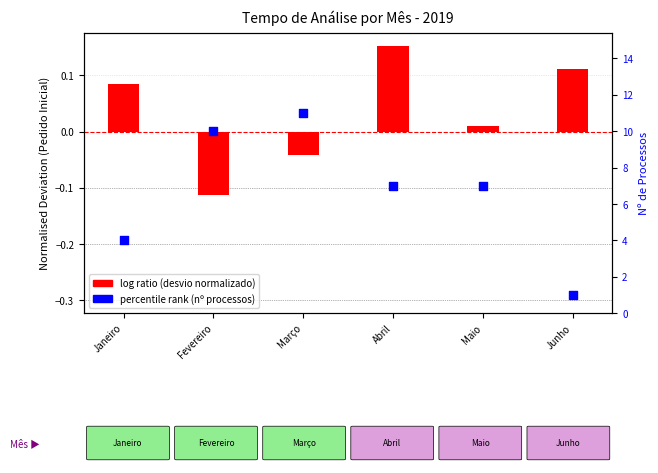

Which series has the largest total across all categories?

Nº de Processos